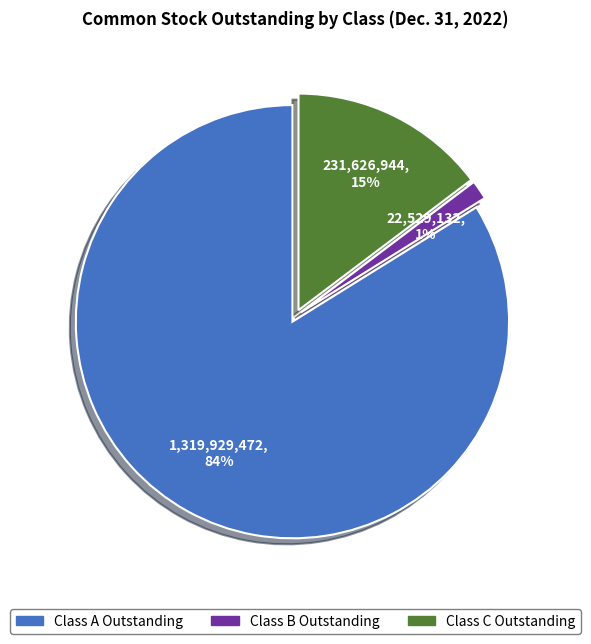

Count the number of slices in the pie.

3